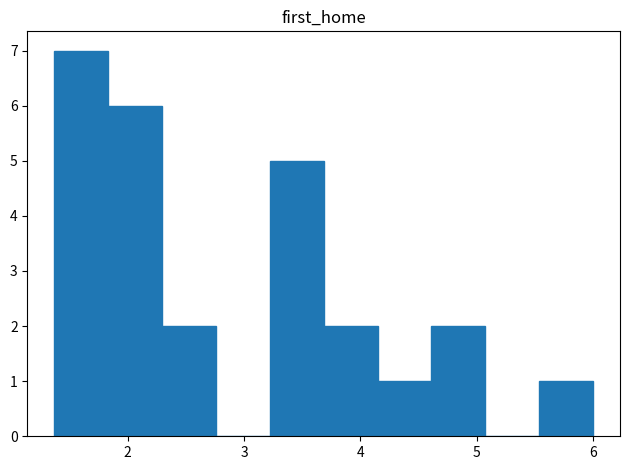

Reading left to right, list every bar in this chart as the range it spans on the x-axis followed by its height. Neither the bar edges nor the heights are printed on the chart, so give them approximately, as read against the axes.

1.4 to 1.8: 7
1.8 to 2.3: 6
2.3 to 2.8: 2
2.8 to 3.2: 0
3.2 to 3.7: 5
3.7 to 4.1: 2
4.1 to 4.6: 1
4.6 to 5.1: 2
5.1 to 5.5: 0
5.5 to 6.0: 1